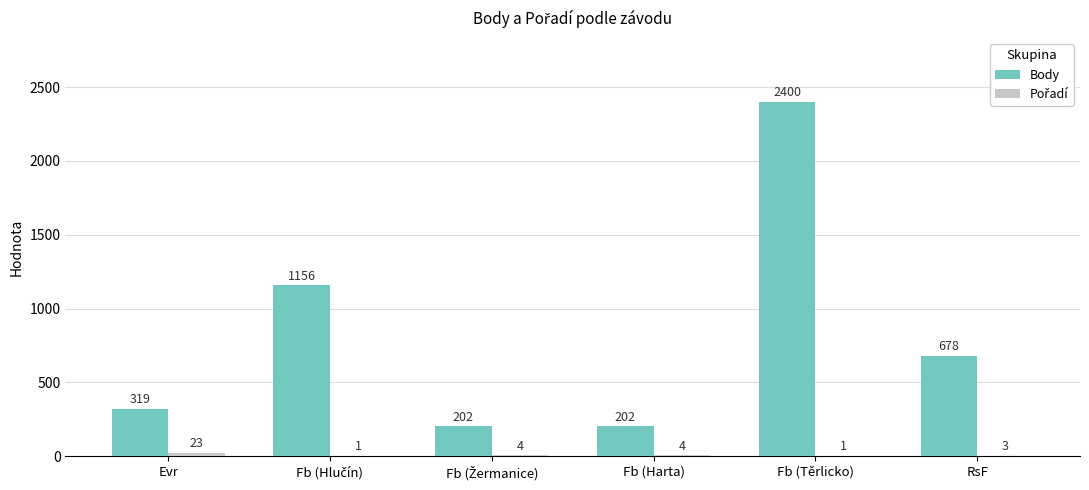

The Body series shows 427 at Evr. True or false?

False